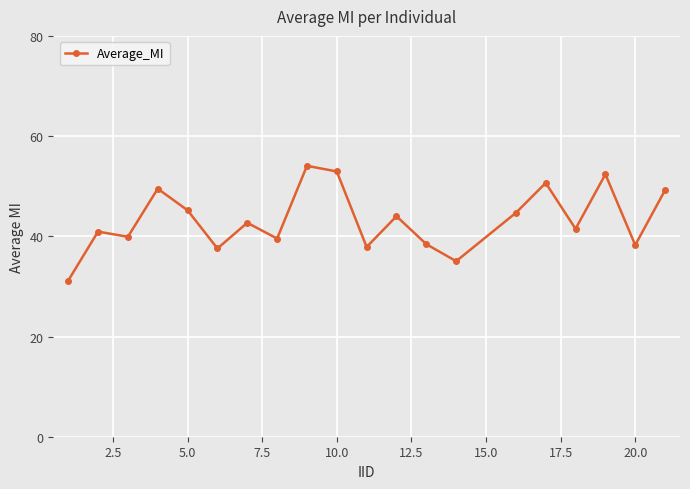

How many points are lower than both their immediate neighbors (excluding endpoints)?

7